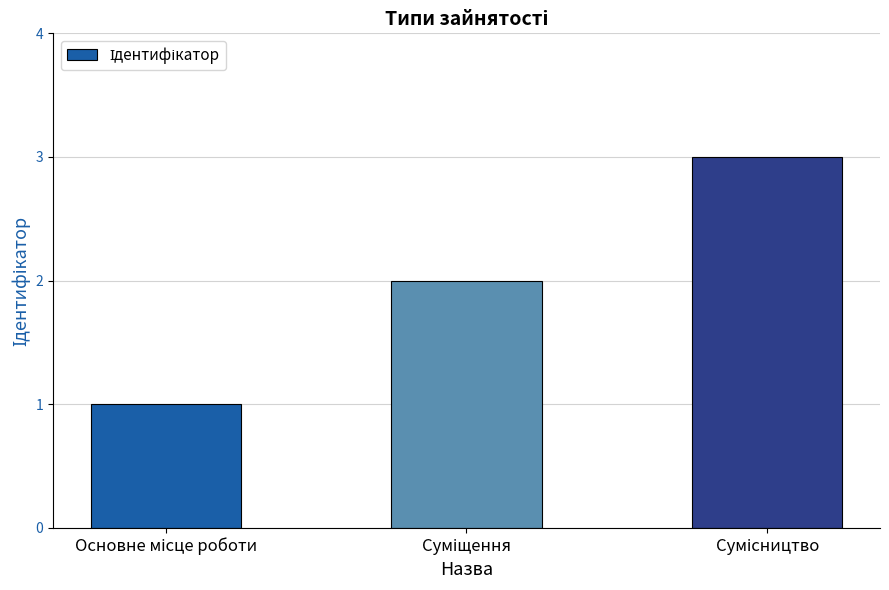

Are the bars horizontal?

No